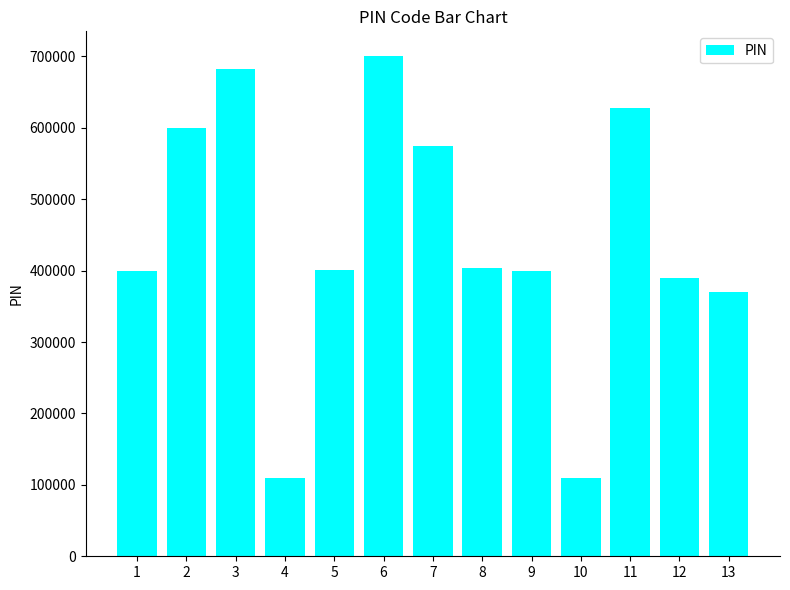

What is the maximum value shown in the chart?

700001